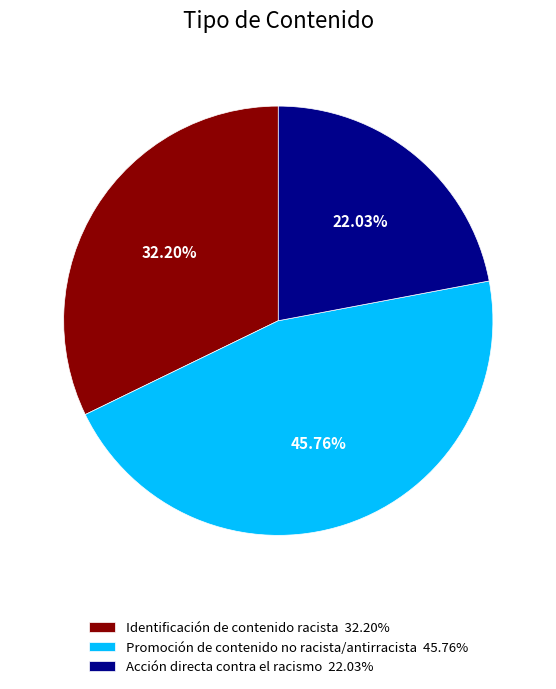

To the nearest percent, what is the combined percentage of Acción directa contra el racismo and Promoción de contenido no racista/antirracista?

68%